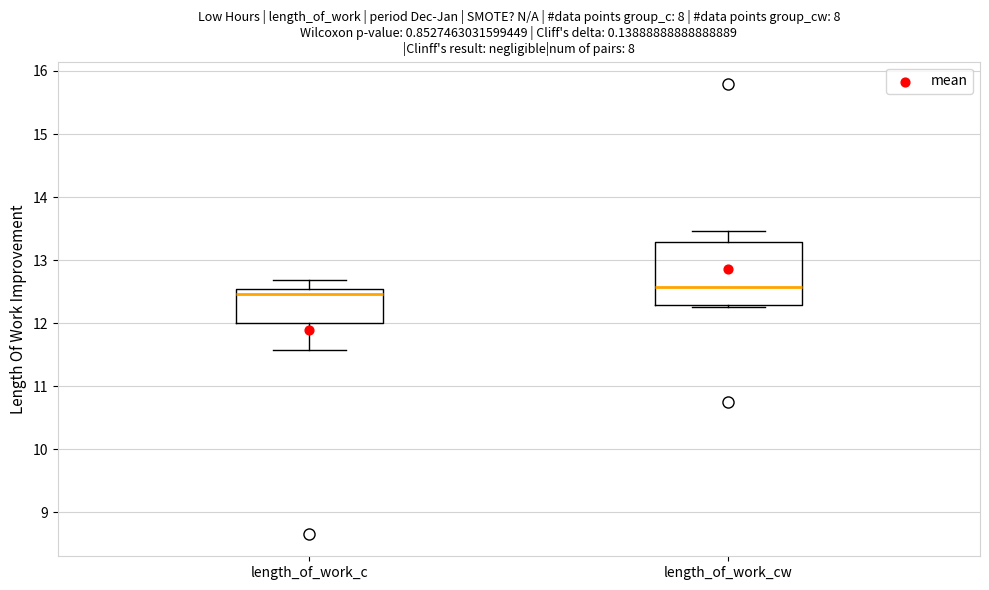

Reading left to right, transcribe this box plot: for each box, give where its median line is, the range the box spans, and where its two whiskers end, as read against the y-axis. The values are not printed on the chart, so give them approximately, as read against the axis.

length_of_work_c: median 12.5 (just below the box's upper edge), box 12.0 to 12.5, whiskers 11.6 to 12.7
length_of_work_cw: median 12.6, box 12.3 to 13.3, whiskers 12.3 (just below the box's lower edge) to 13.5